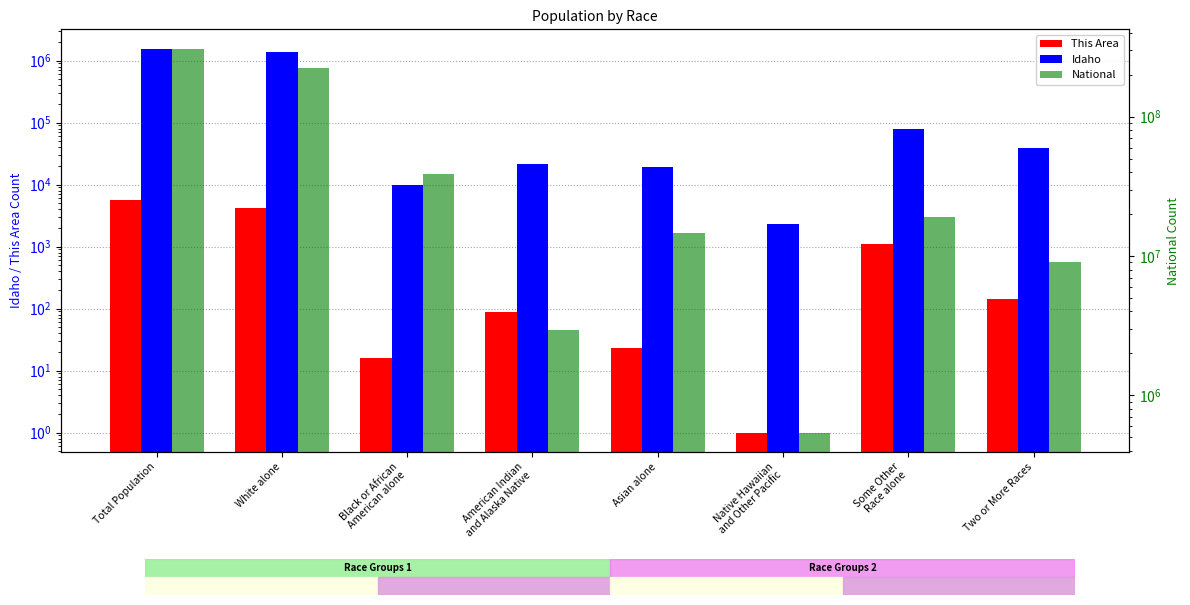

Read the Idaho value at White alone, to the nearest 10.

1396490